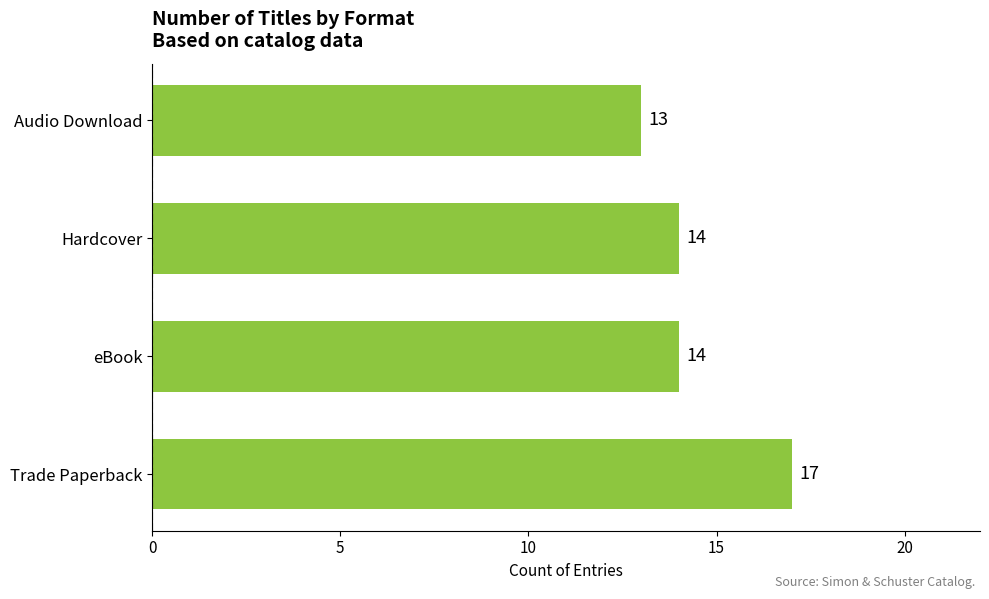

Reading top to bottom, what are all the values shown in this chart?

13	14	14	17